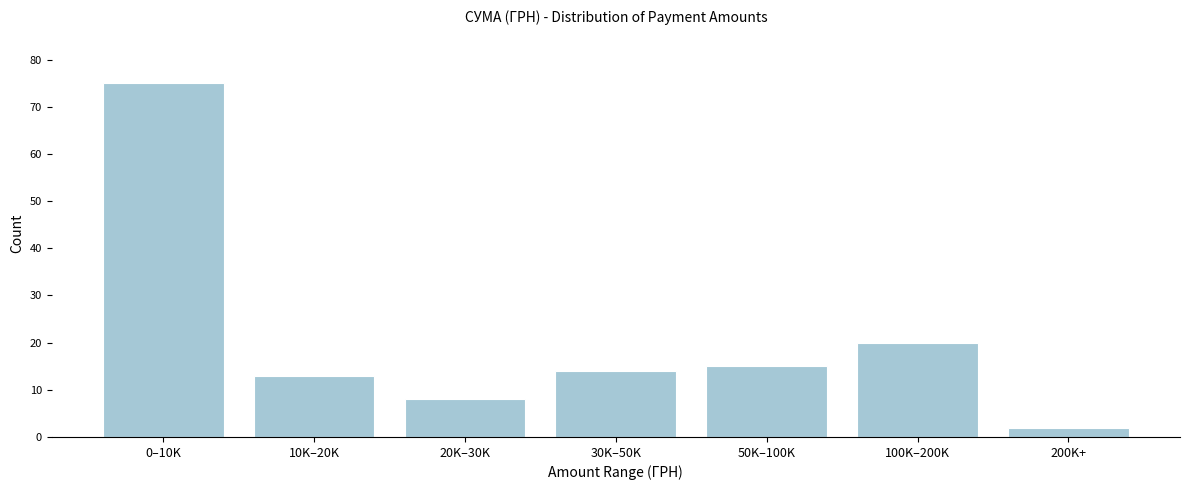

Reading left to right, extract all data points from this chart.

0–10K=75	10K–20K=13	20K–30K=8	30K–50K=14	50K–100K=15	100K–200K=20	200K+=2